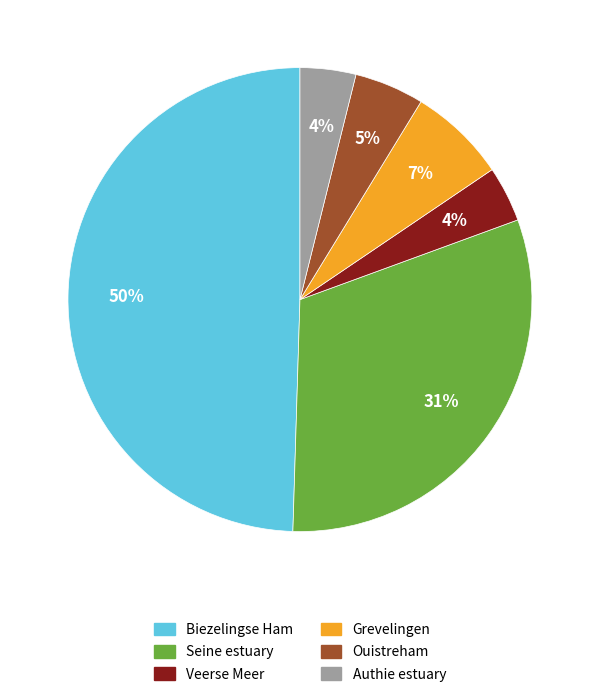

How many slices are in this pie chart?

6